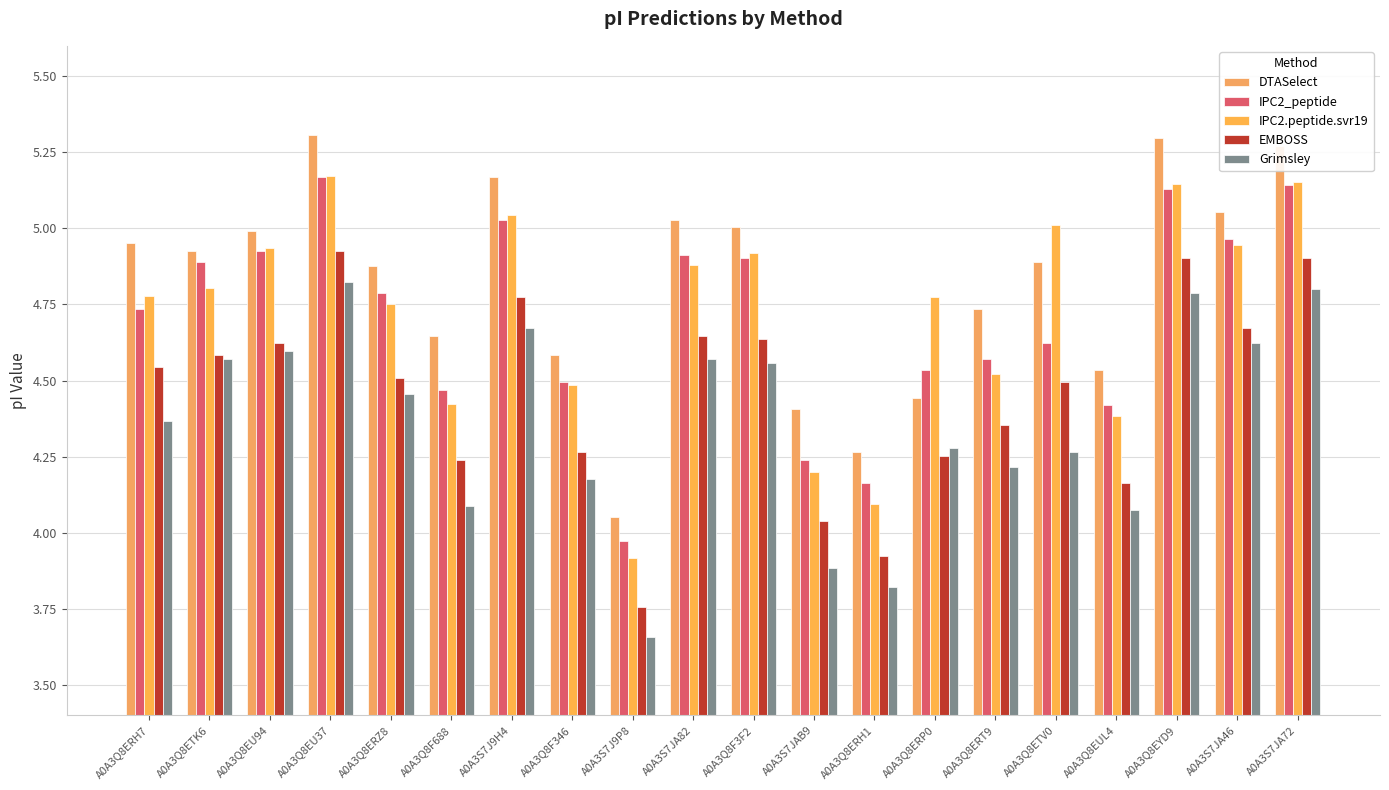

Does the chart contain stacked bars?

No